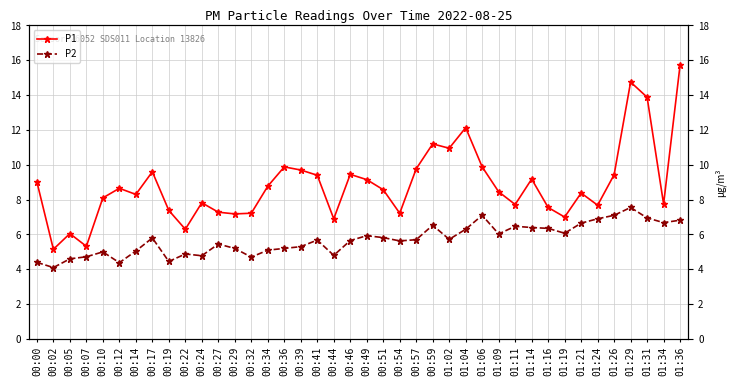

Where does the P1 series first go above 8?

00:00